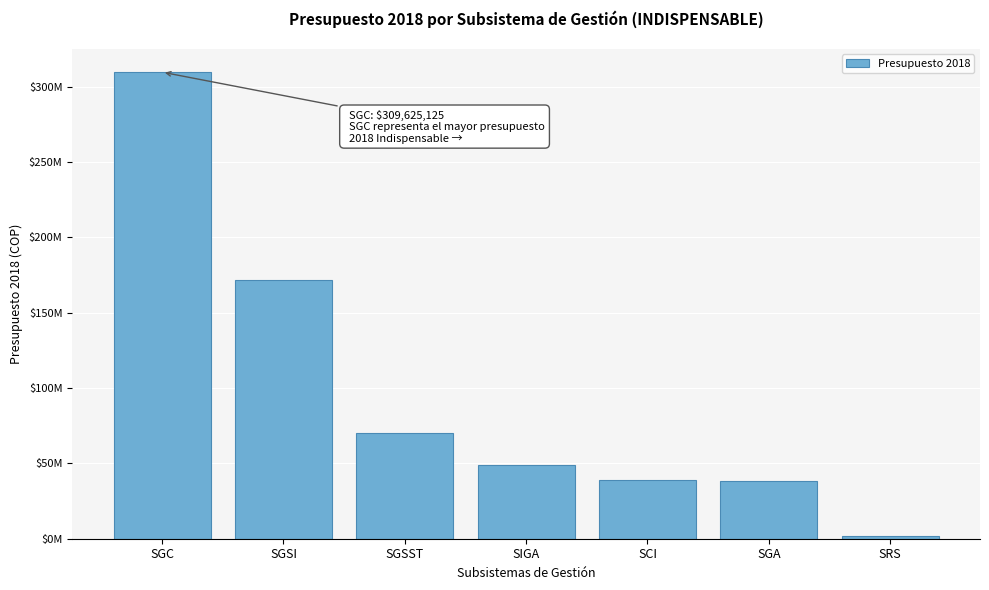

Does the chart contain any negative values?

No